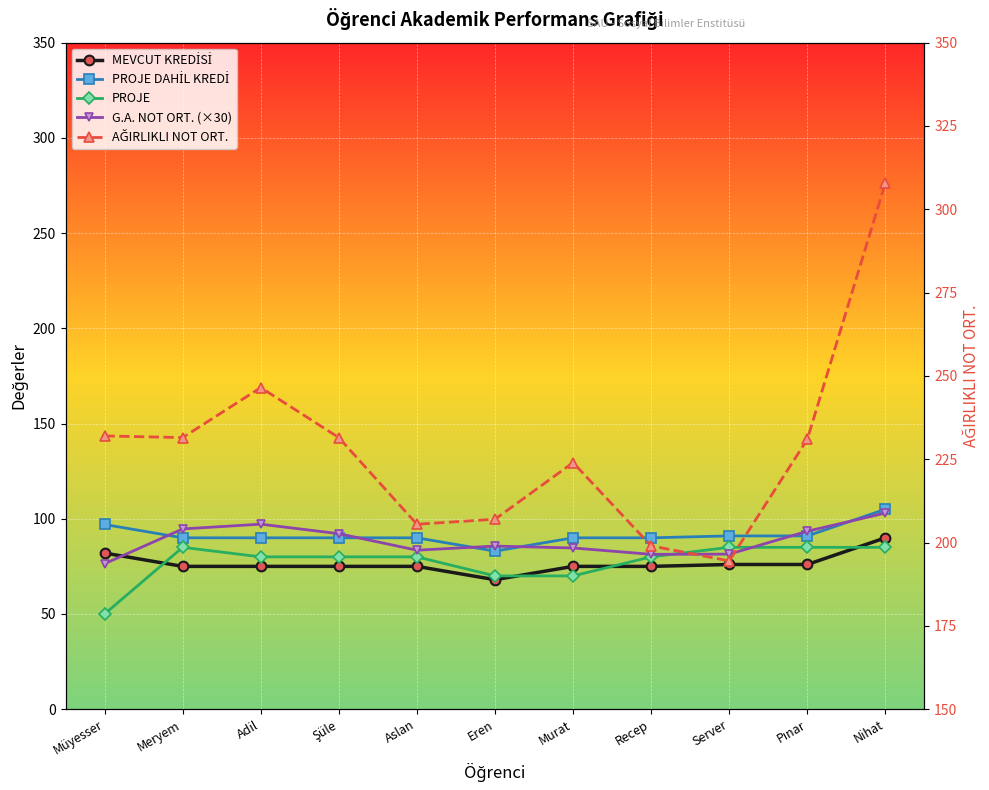

How many distinct data groups are displayed?

5